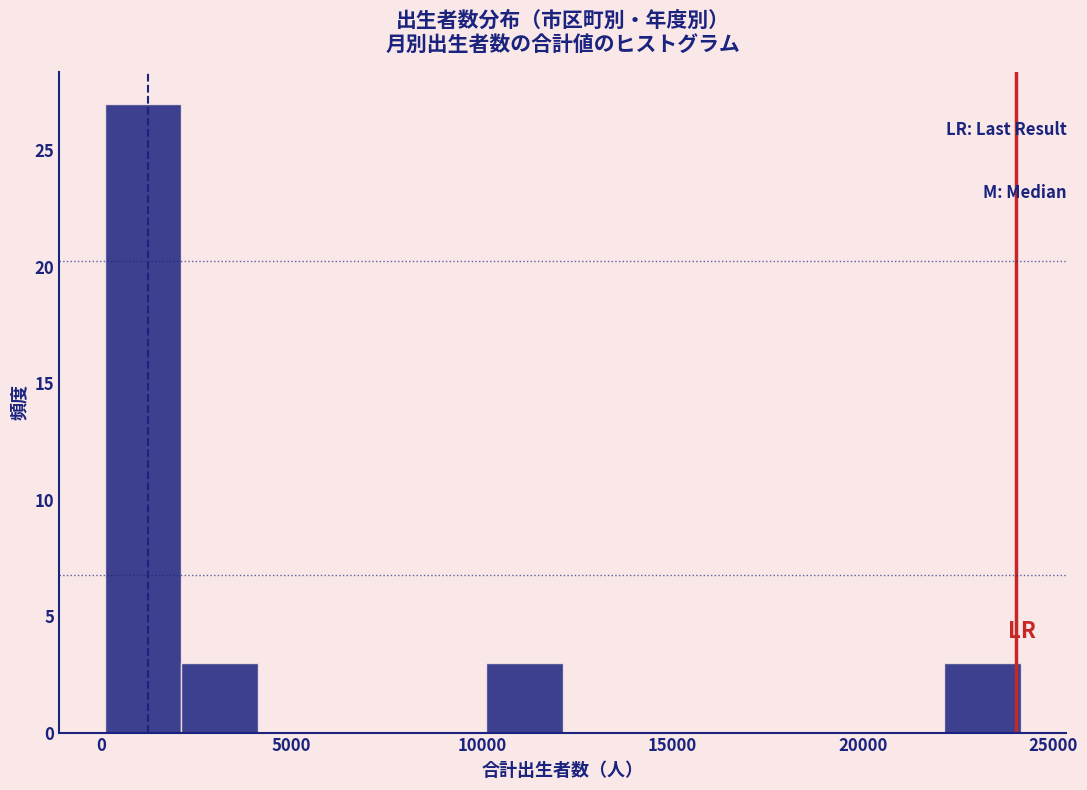

Which range on the x-axis has the tallest bar?

0 to 2000